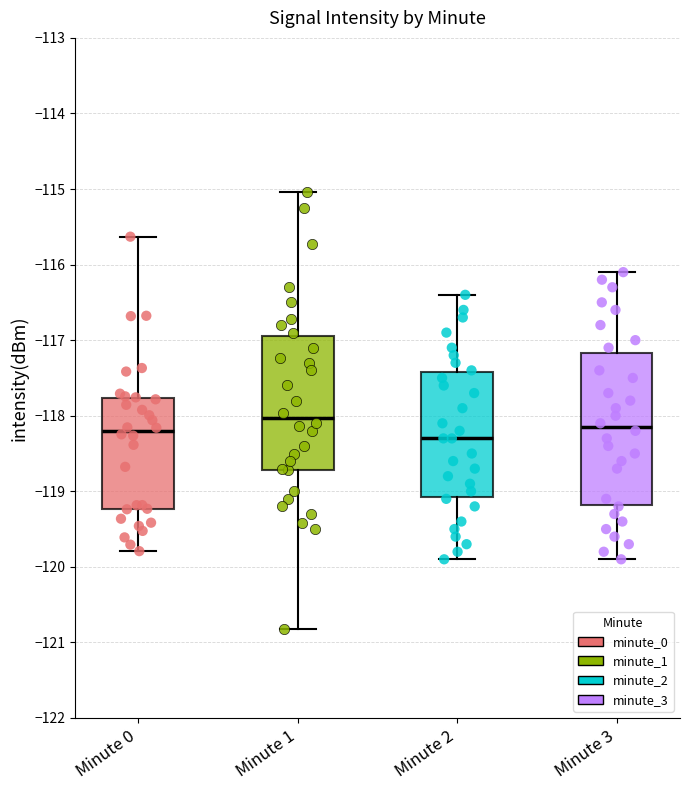

Reading left to right, read every box against the y-axis: the position of its median line, the range the box covers, and the ends of its whiskers. The values are not printed on the chart, so give them approximately, as read against the axis.

Minute 0: median -118.2, box -119.2 to -117.8, whiskers -119.8 to -115.6
Minute 1: median -118.0, box -118.7 to -116.9, whiskers -120.8 to -115.0
Minute 2: median -118.3, box -119.1 to -117.4, whiskers -119.9 to -116.4
Minute 3: median -118.1, box -119.2 to -117.2, whiskers -119.9 to -116.1